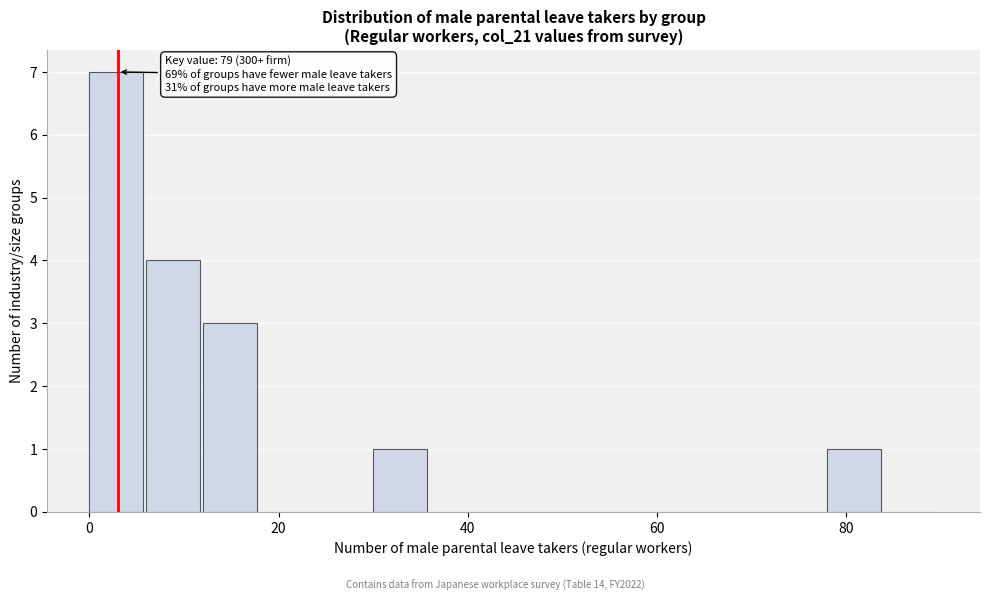

Around what value on the x-axis is the tallest bar? Give the approximate position of its centre, as read against the axis.

2